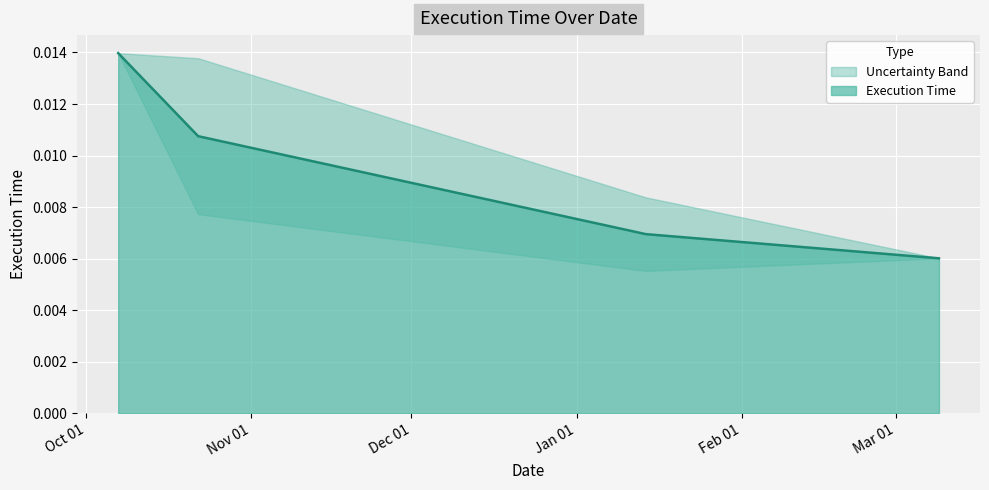

True or false: Execution Time has more than 1 points higher than both neighbors.

False